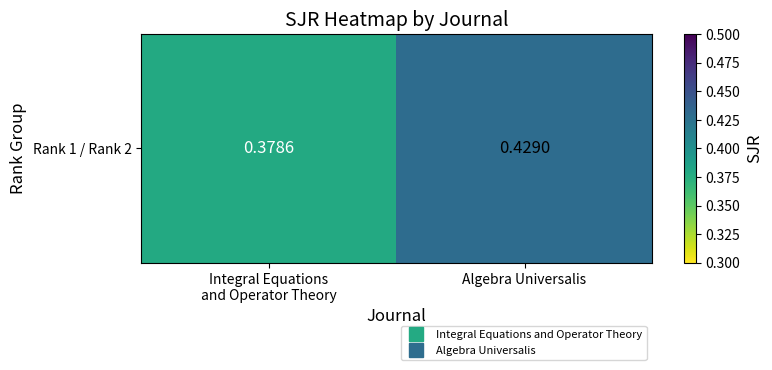

What is the sum of all values?

0.8